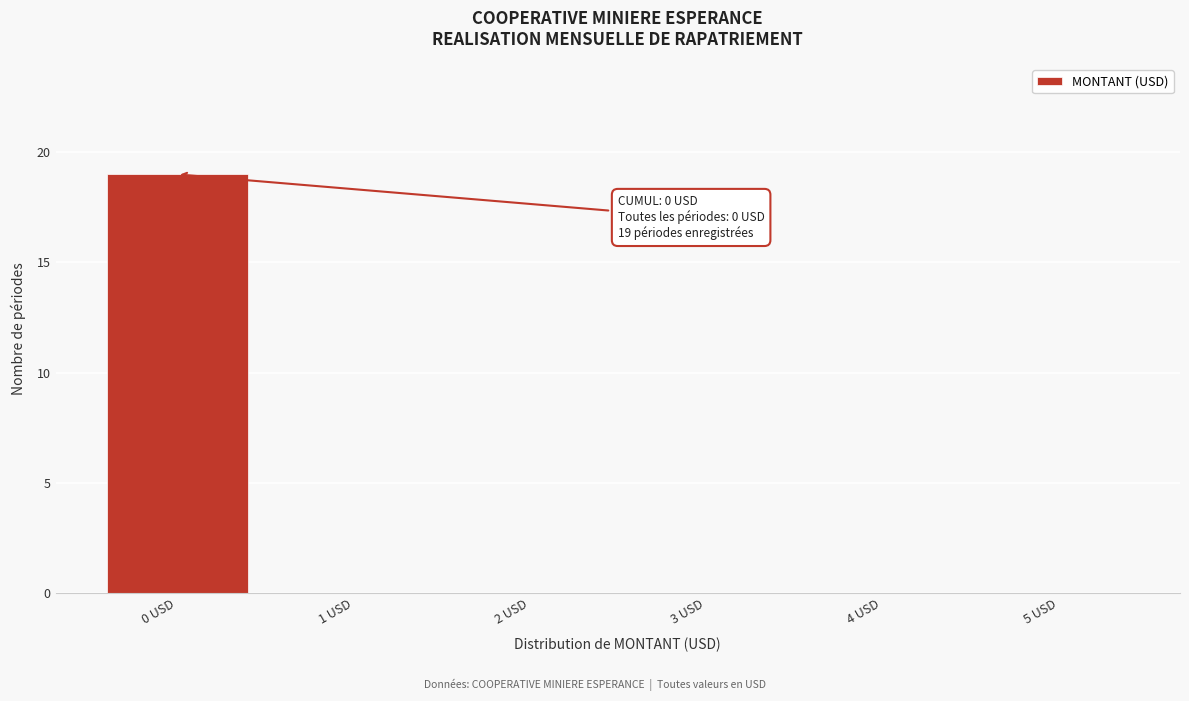

Reading left to right, list all the values displayed in this chart.

0 USD=19	1 USD=0	2 USD=0	3 USD=0	4 USD=0	5 USD=0